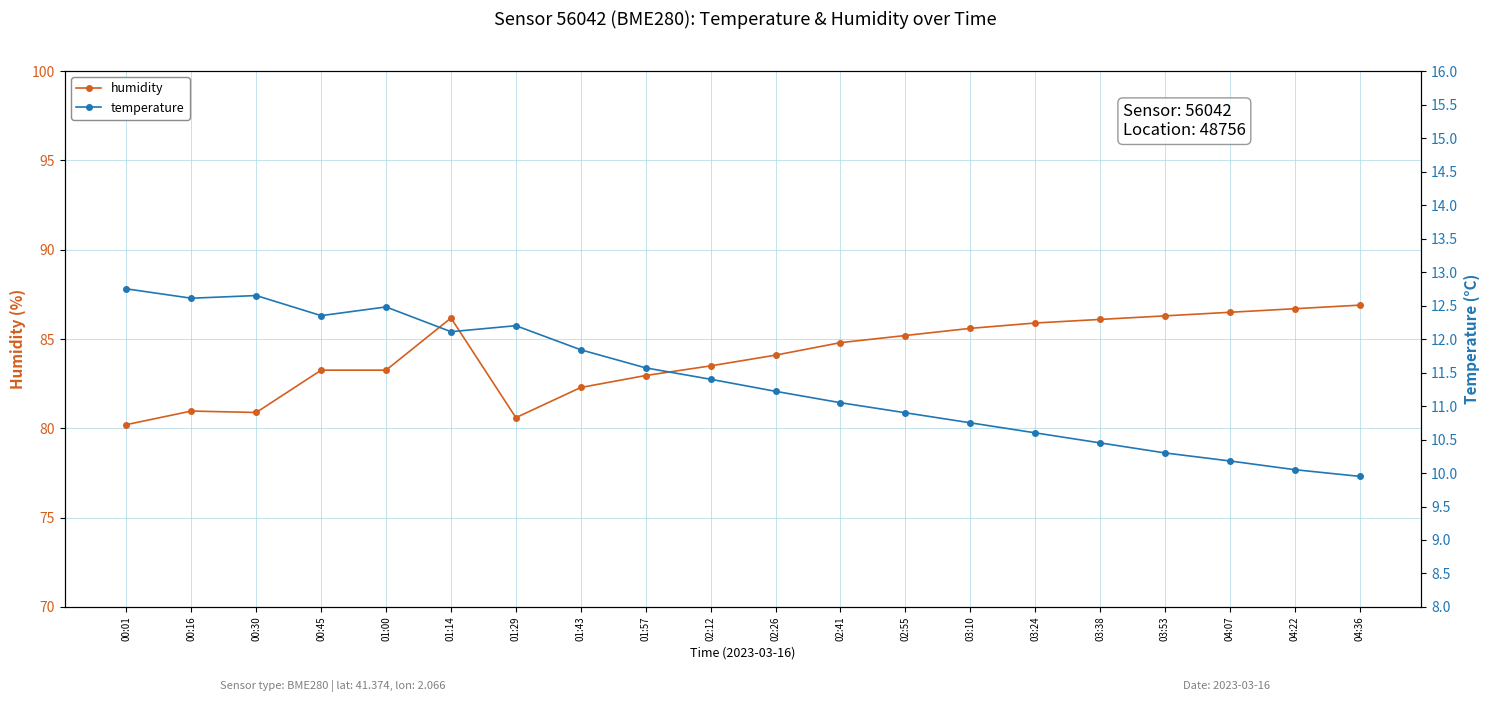

What is the minimum value shown in the chart?

9.9